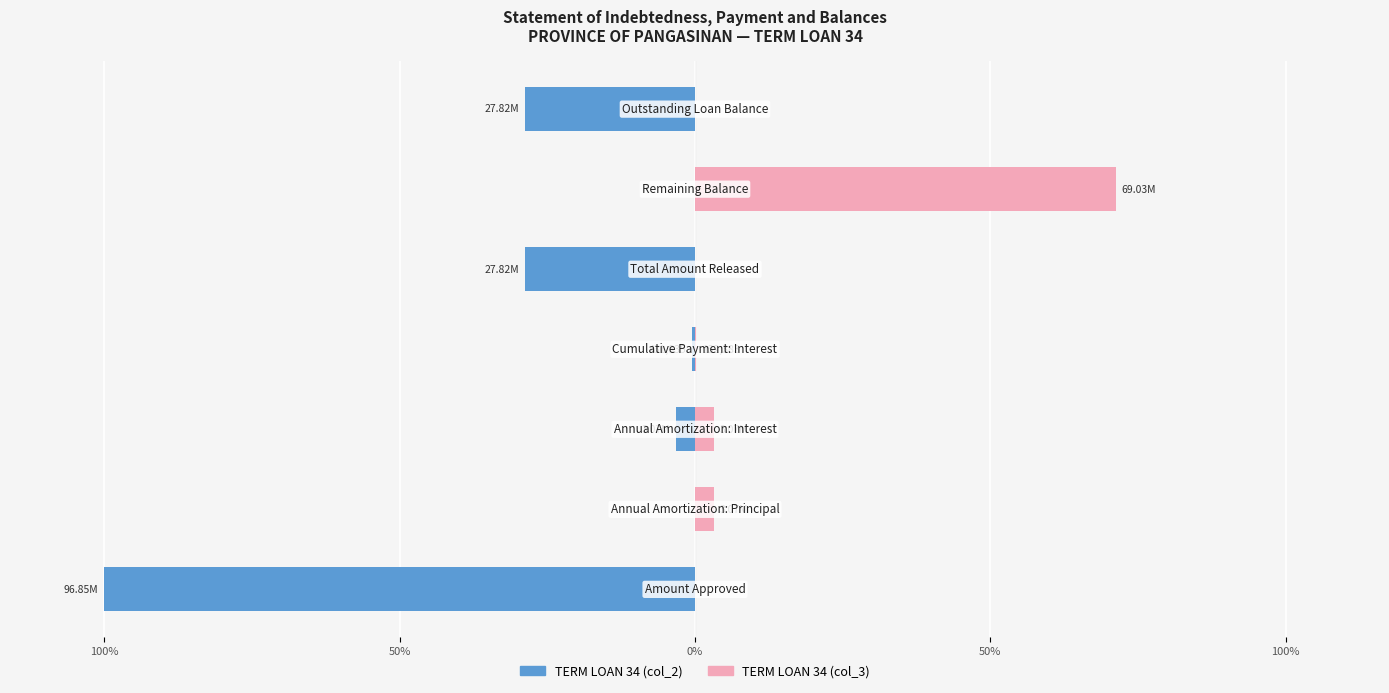

Which series has the largest range (max minus min)?

TERM LOAN 34 (col_2)